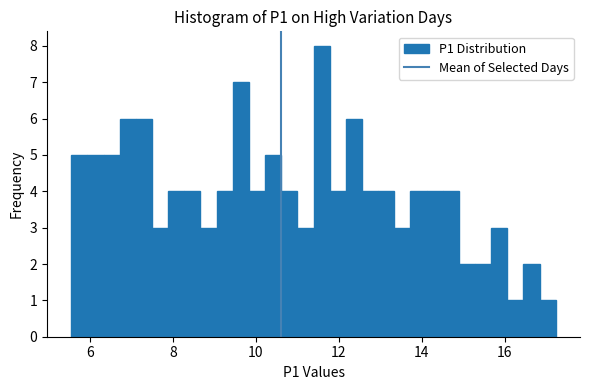

Read against the x-axis, roughly where is the centre of the tallest bar?

11.6